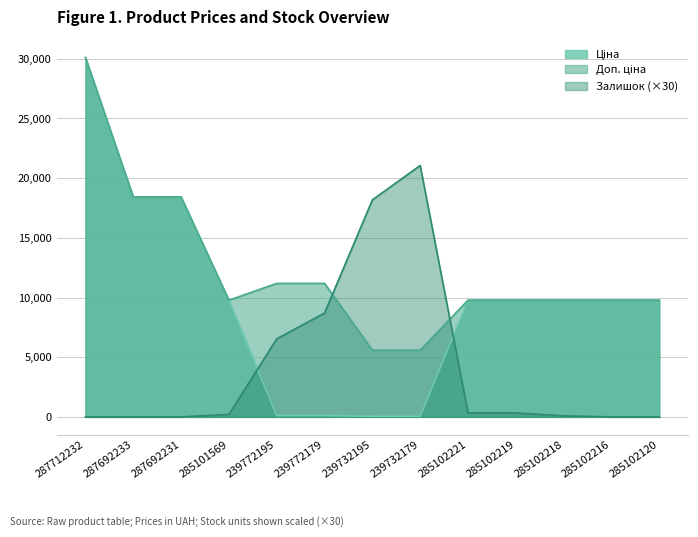

What is the sum of the Доп. ціна values at 285102219 and 287692231?

28196.4